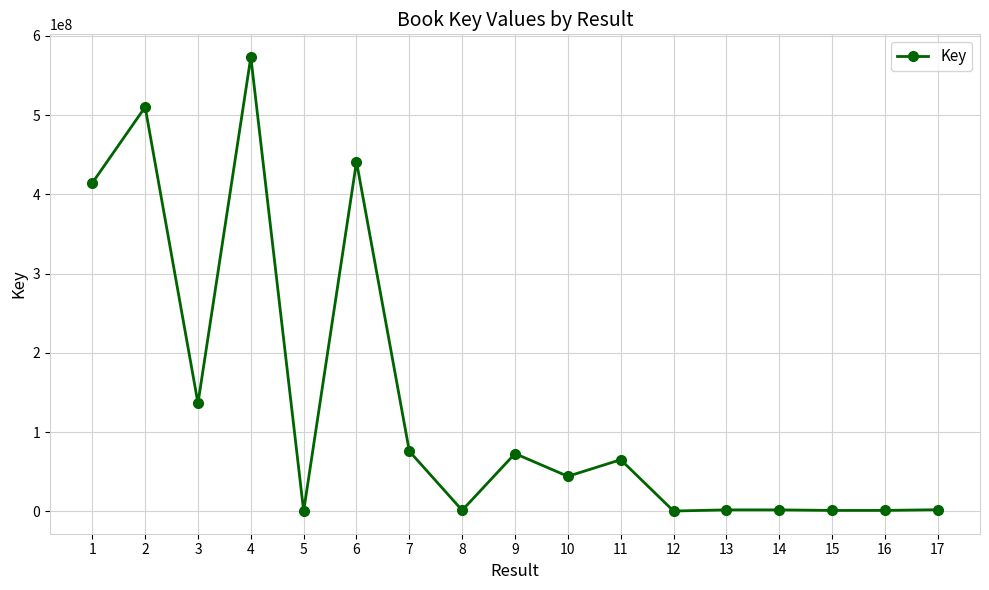

At which category does the data reach its first local valley?

3